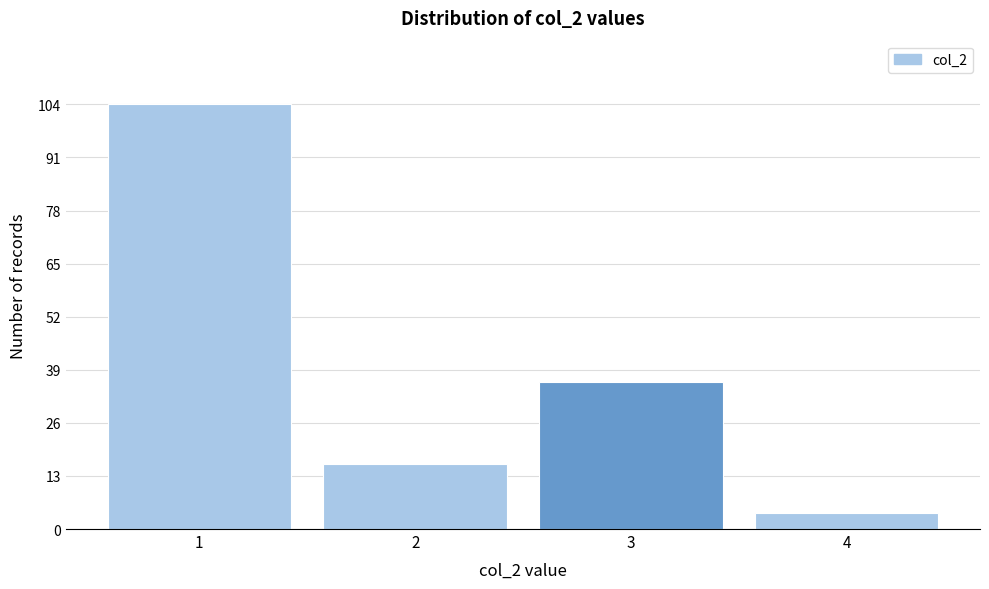

Reading left to right, what are all the values shown in this chart?

1=104	2=16	3=36	4=4